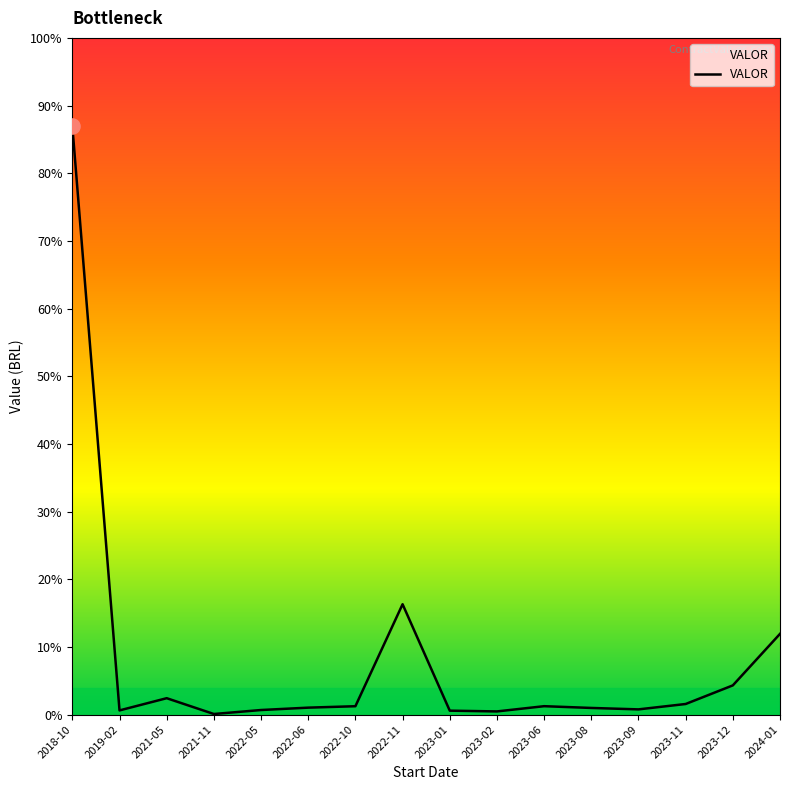

Approximately how many times larger is the value at 2022-10 compared to 2019-02?

2.0